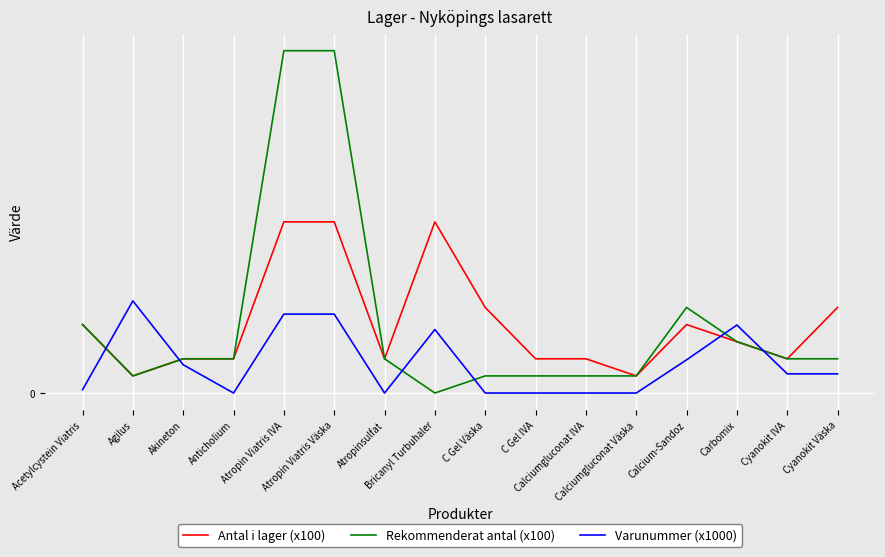

Does the chart have visible grid lines?

Yes